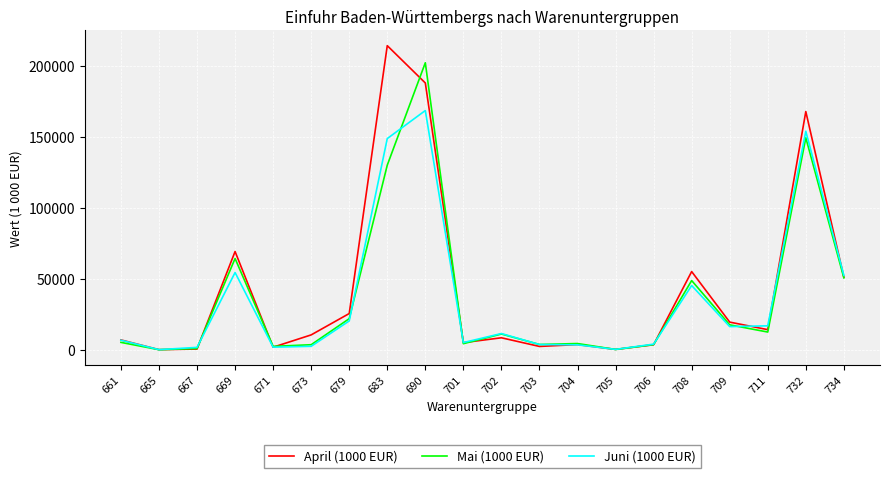

How many series are shown in this chart?

3